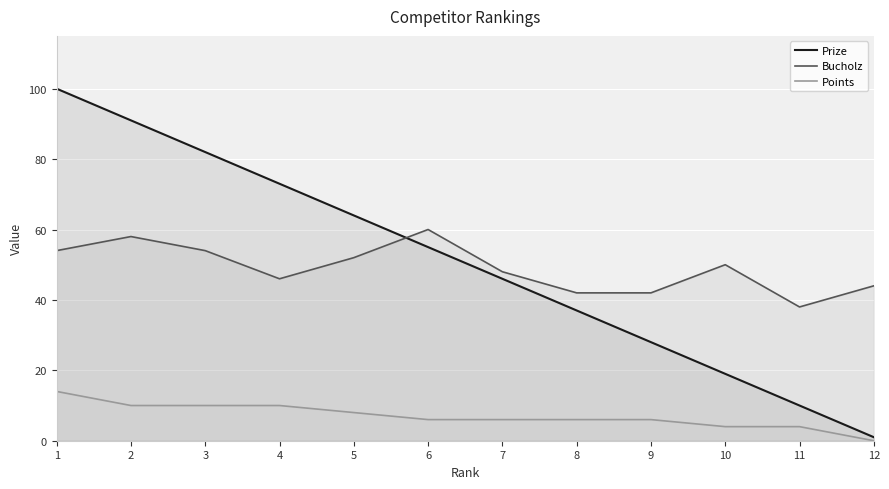

How many data points in Prize are less than 55?

6